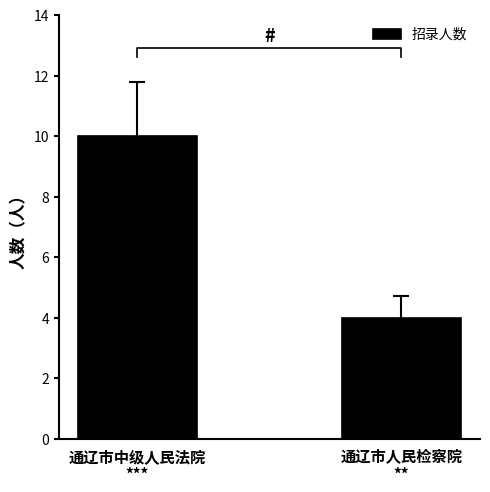

True or false: the data shows 10 at 通辽市中级人民法院.

True